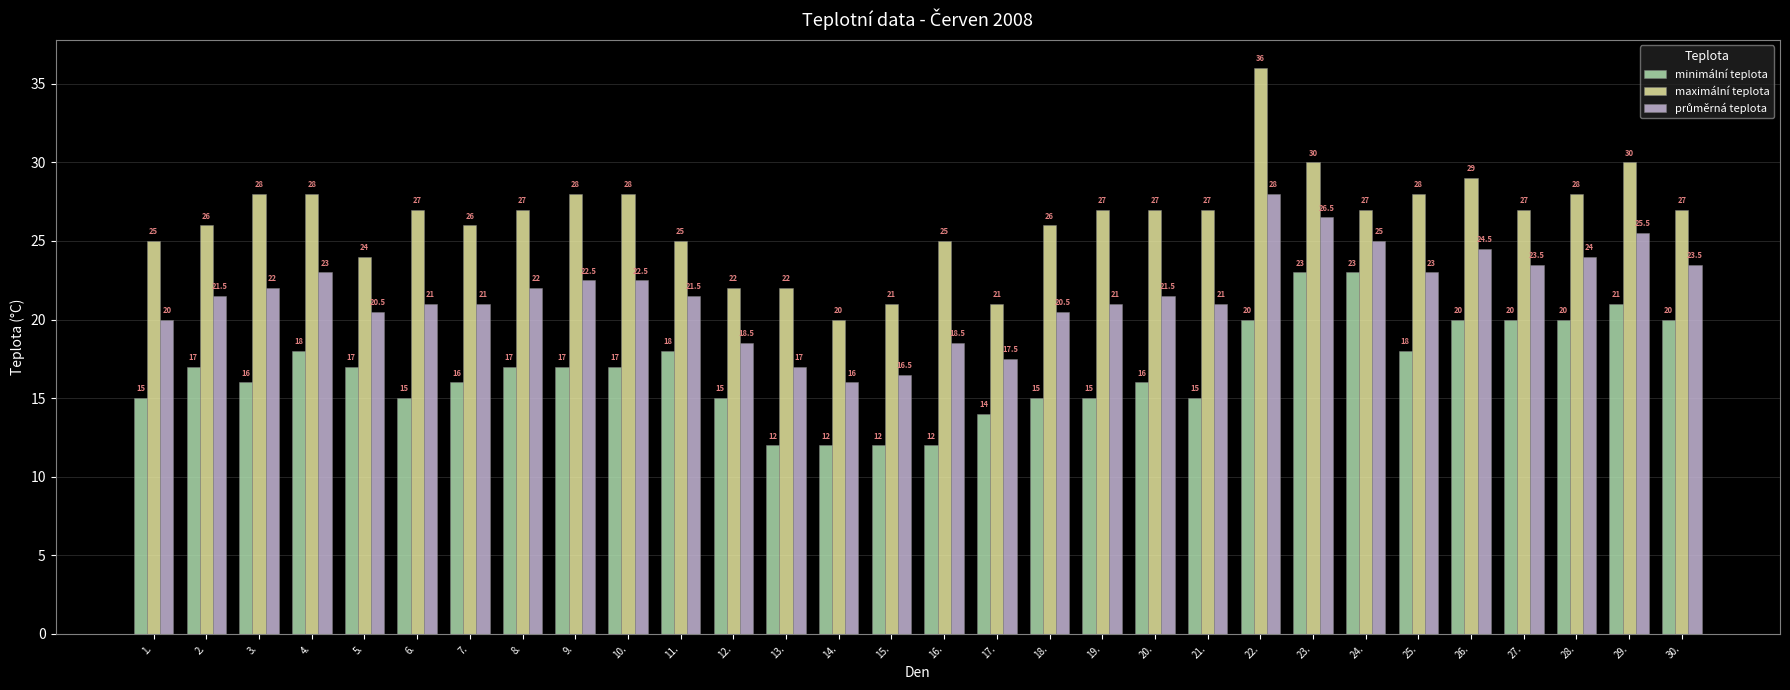

At which label does maximální teplota first exceed 27?

3.